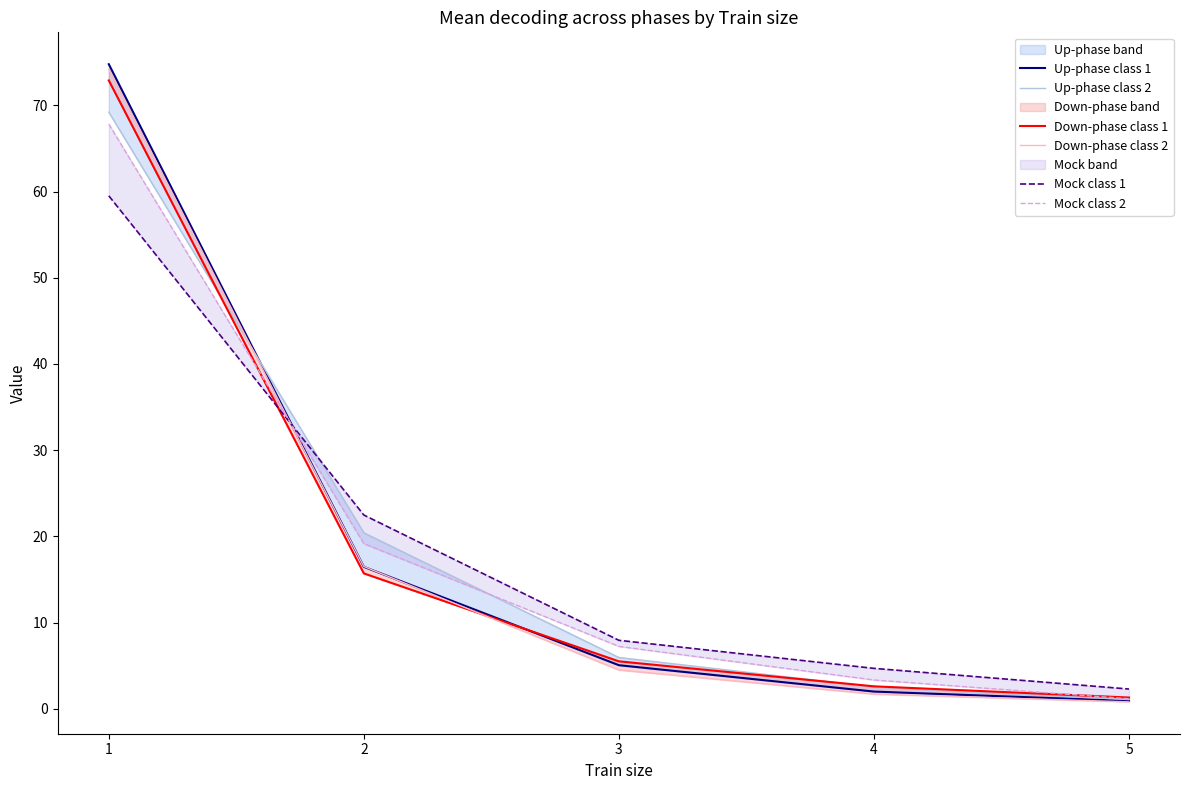

How many series are shown in this chart?

6